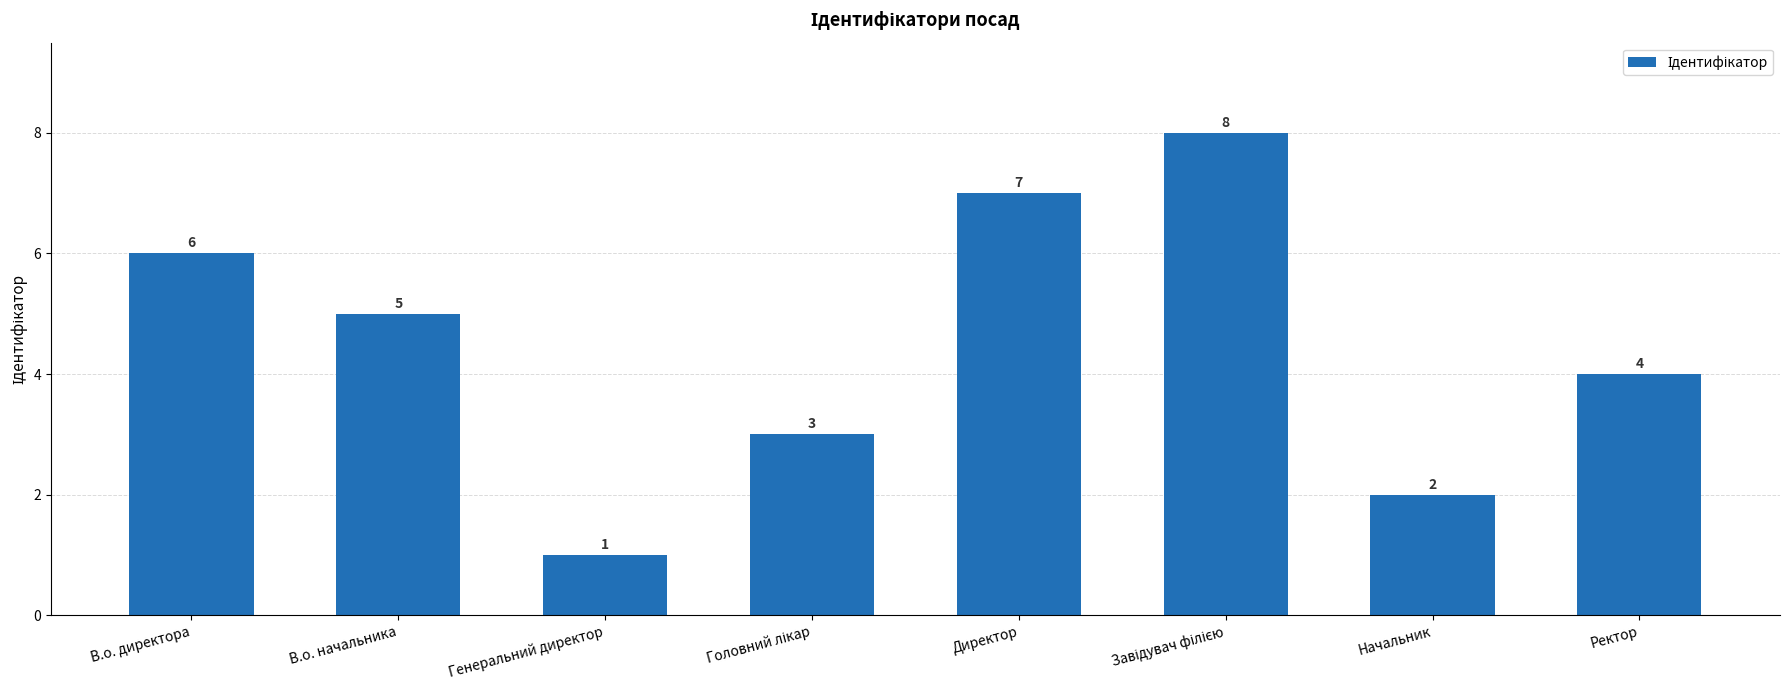

What is the change in value from В.о. начальника to Директор?

+2